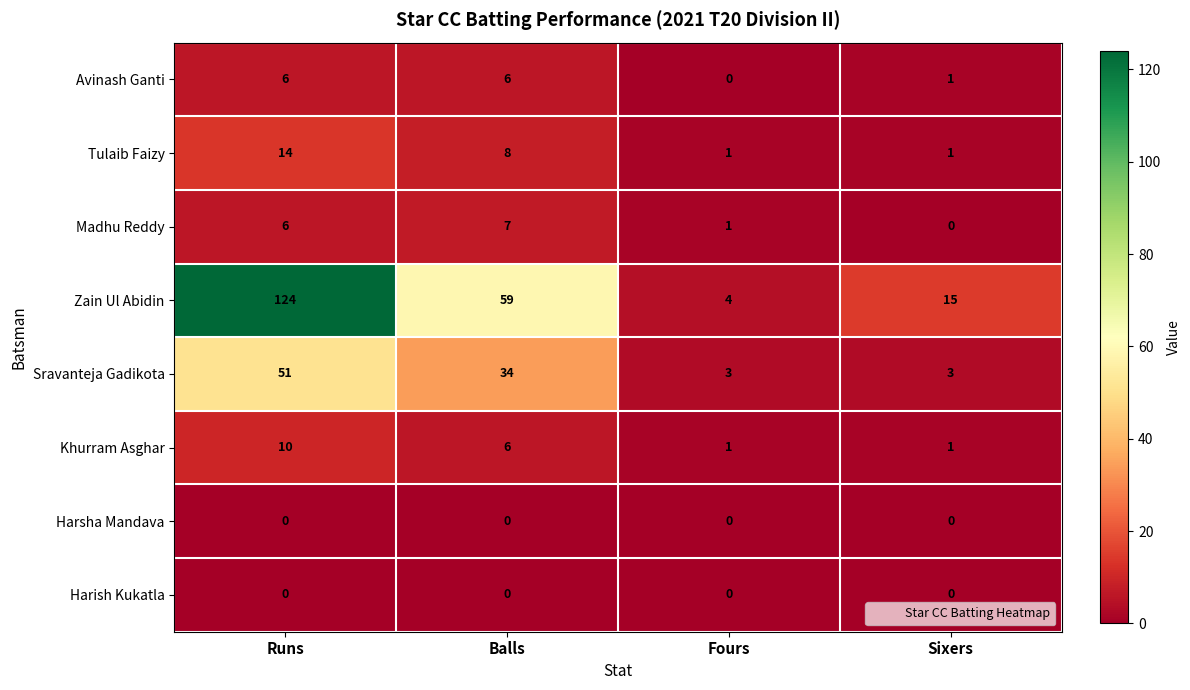

Which series has the largest range (max minus min)?

Zain Ul Abidin